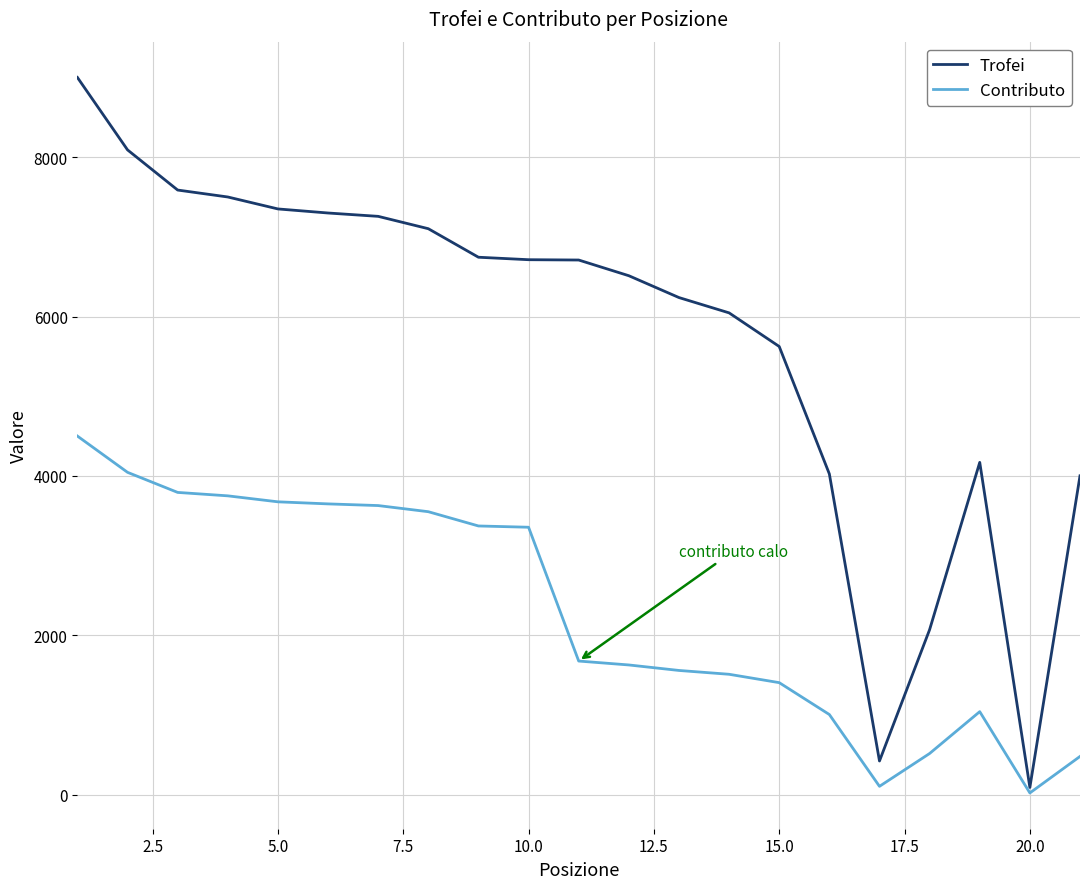

What is the difference between the maximum and minimum values in the Contributo series?

4478